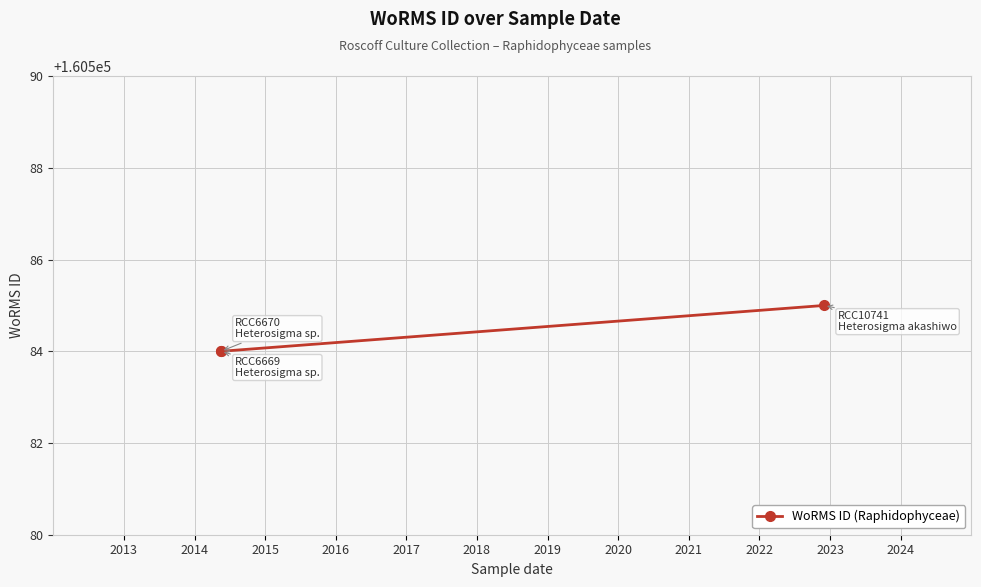

Approximately how many times larger is the value at 2013 compared to 2014?

1.0